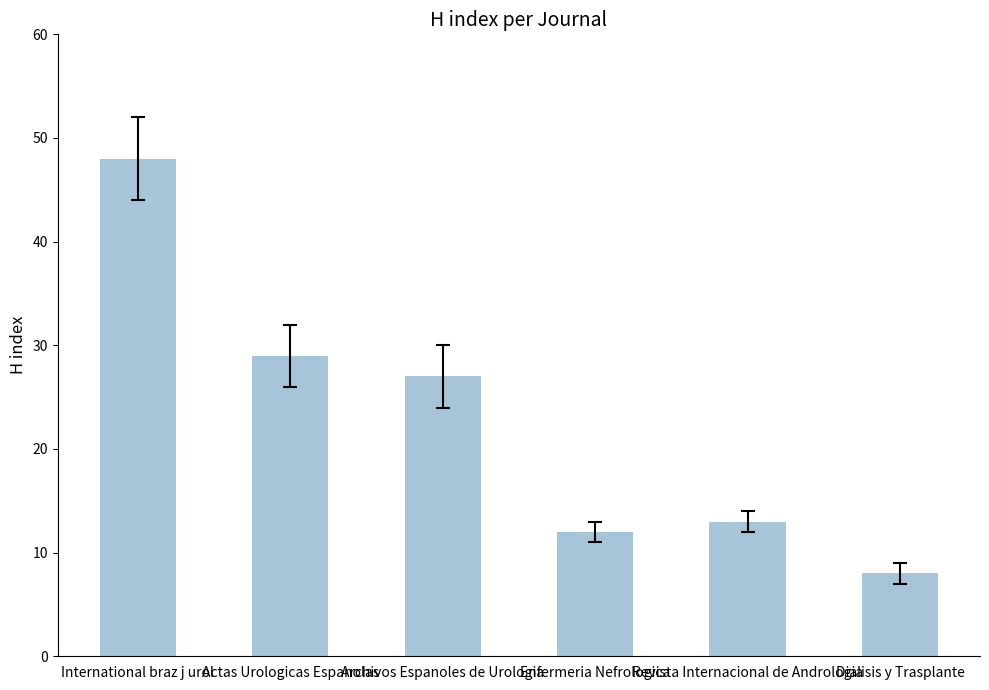

Reading left to right, list all the values displayed in this chart.

48	29	27	12	13	8